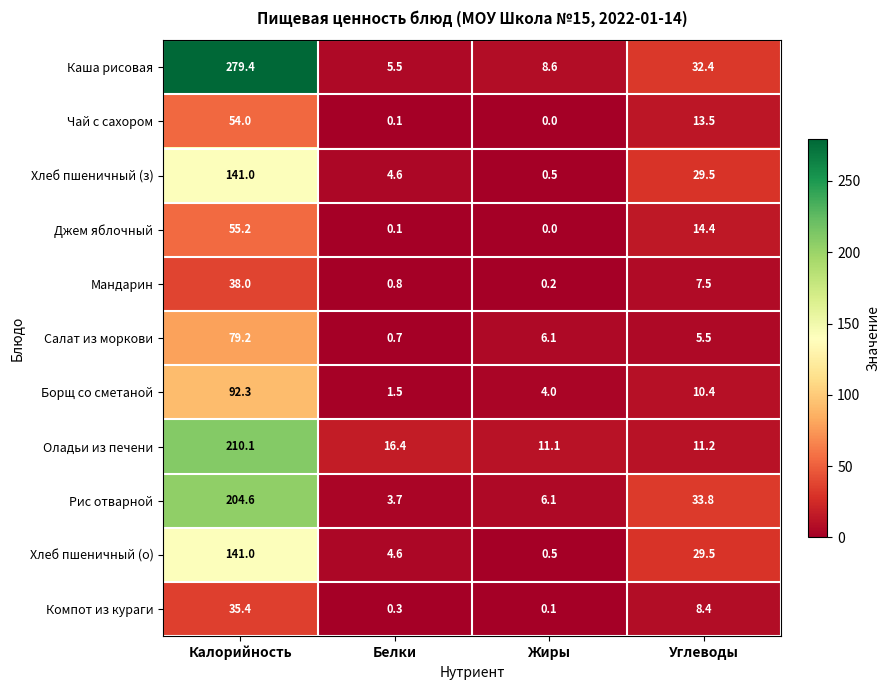

What is the difference between the maximum and minimum values in the Мандарин series?

37.8